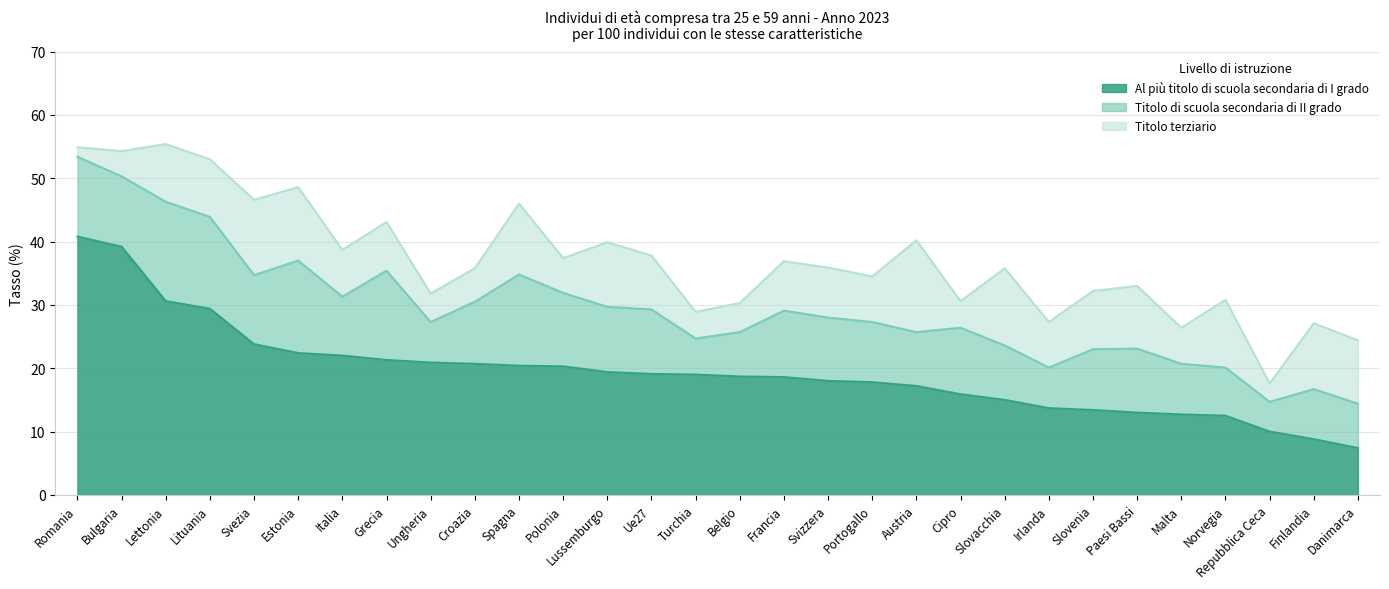

What is the label of the 12th point from the right?

Portogallo